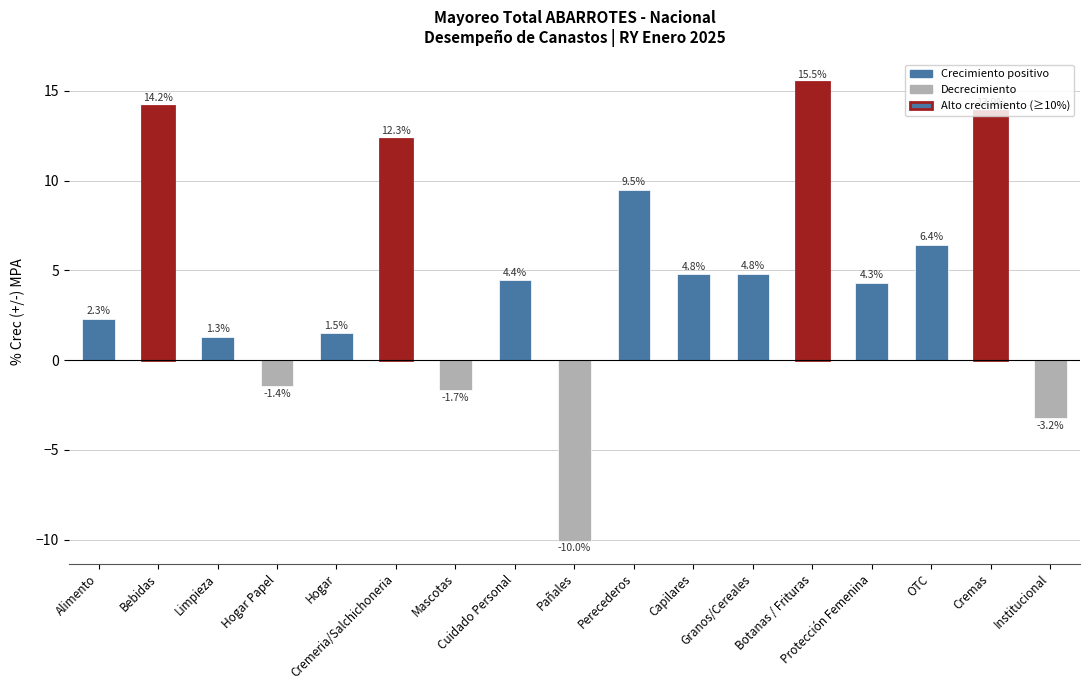

What is the minimum value shown in the chart?

-10.0